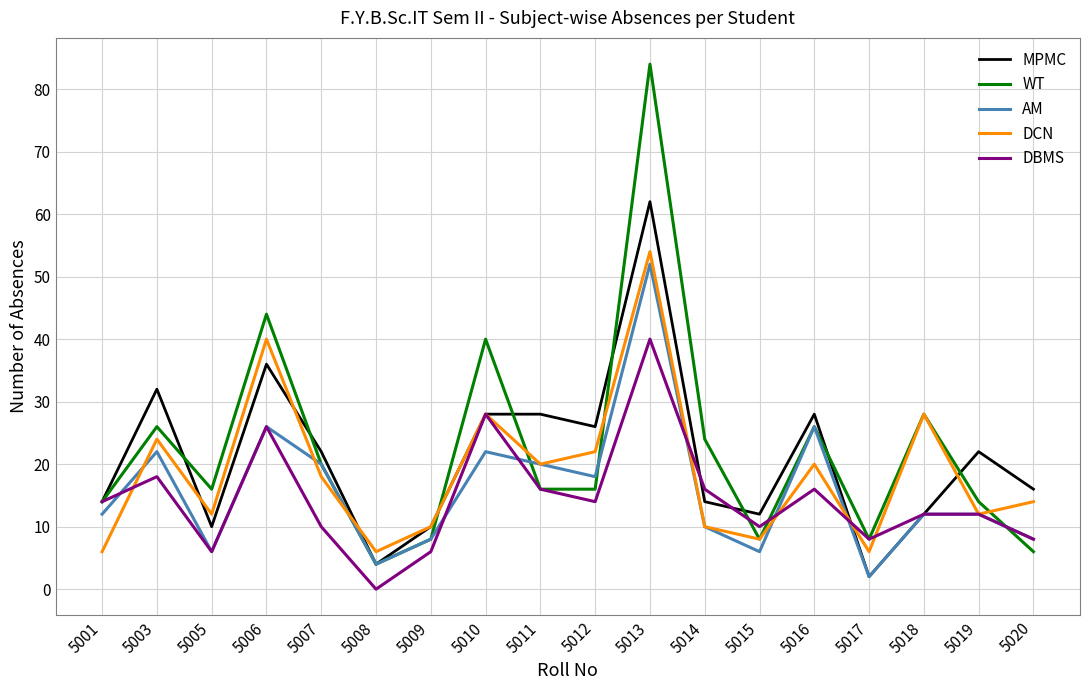

Count the number of data series in this chart.

5